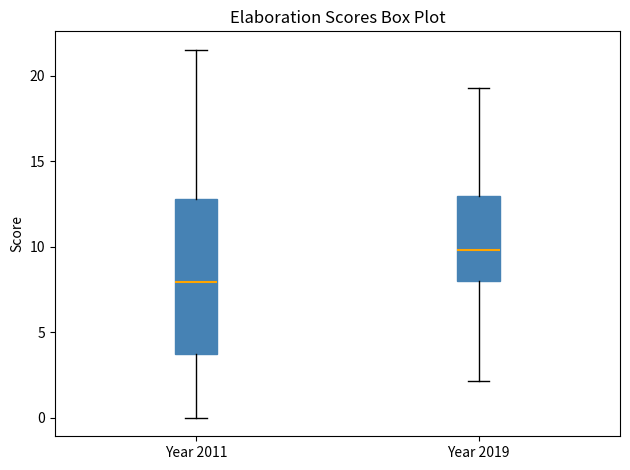

Which box is the tallest, from its lower edge to its upper edge?

Year 2011